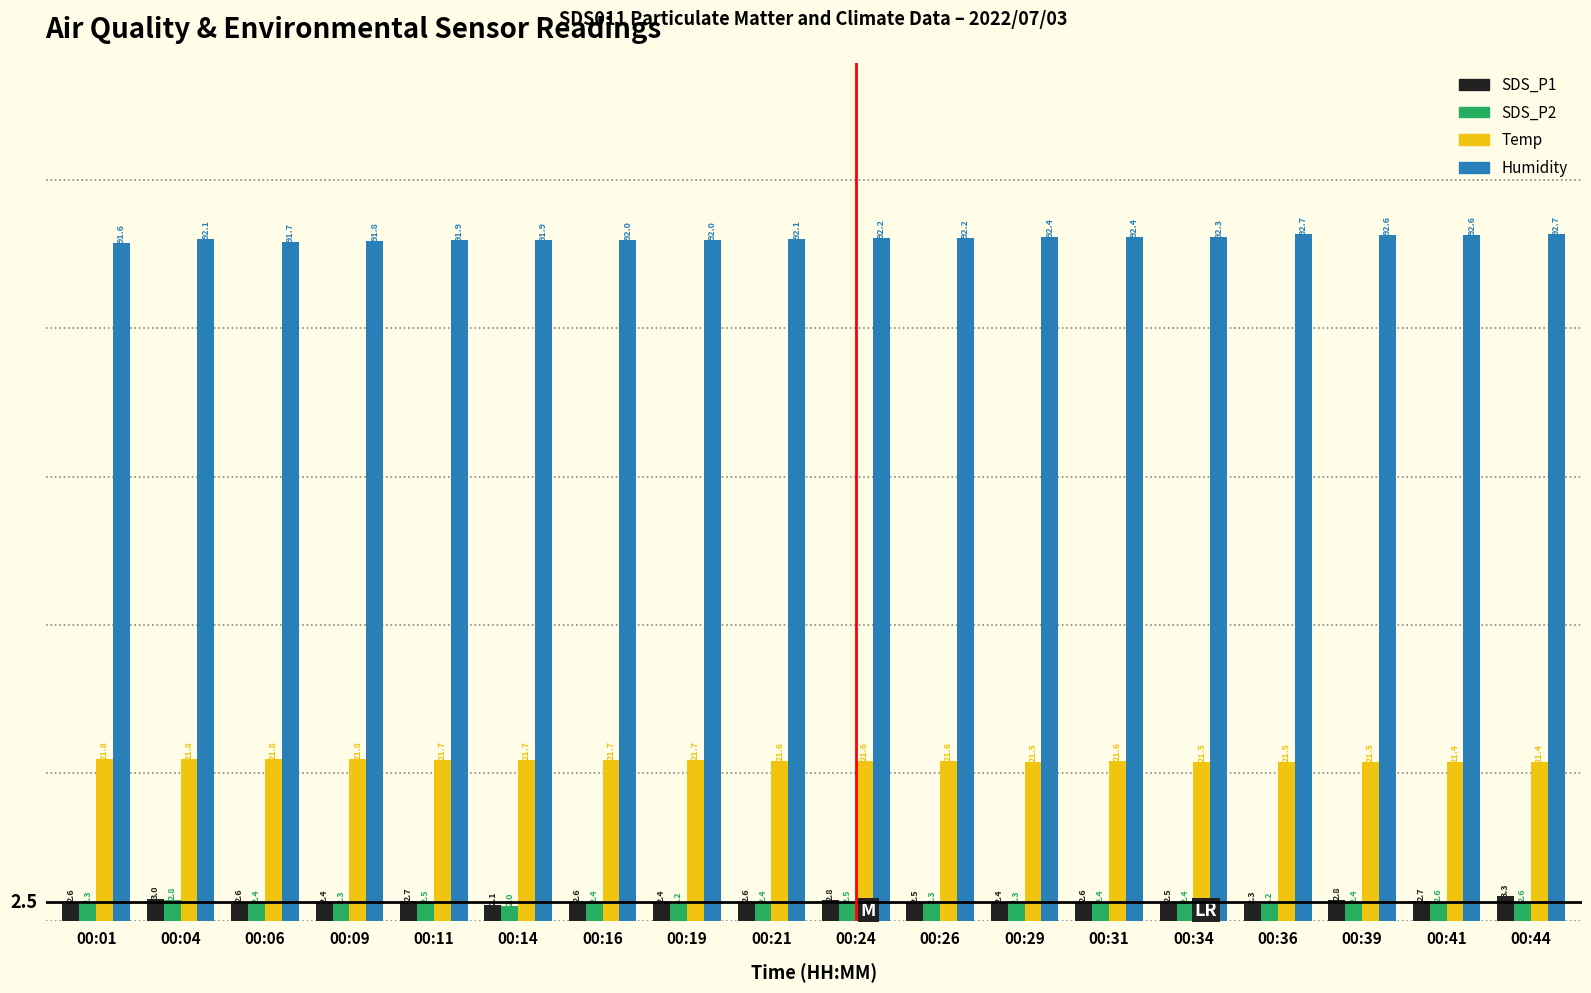

What are all the series names shown in the legend?

SDS_P1, SDS_P2, Temp, Humidity